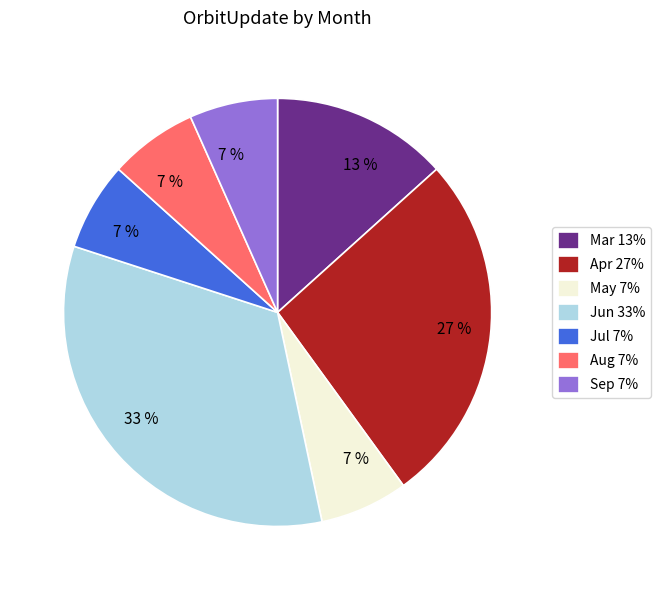

What percentage is the Jul slice, to the nearest percent?

7%